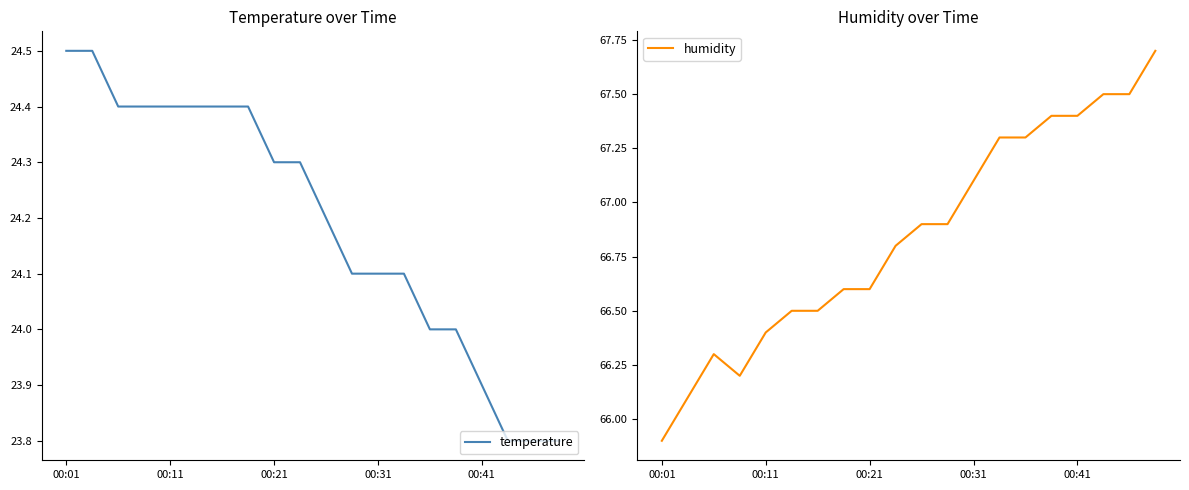

What is the approximate value of humidity at 00:31?

67.1